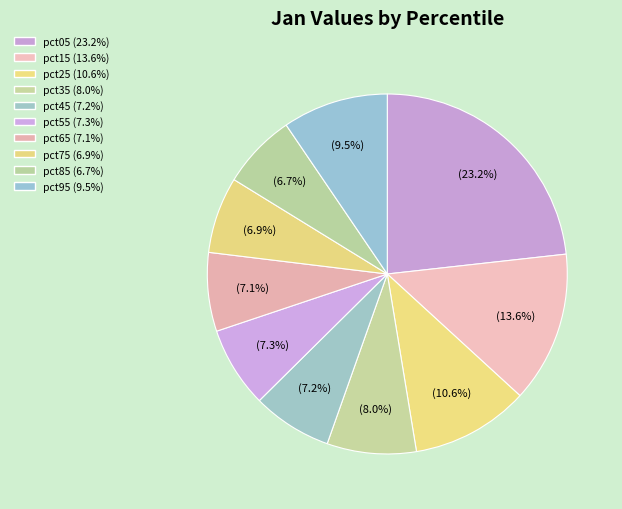

To the nearest percent, what is the difference between the pct55 and pct15 slice percentages?

6%